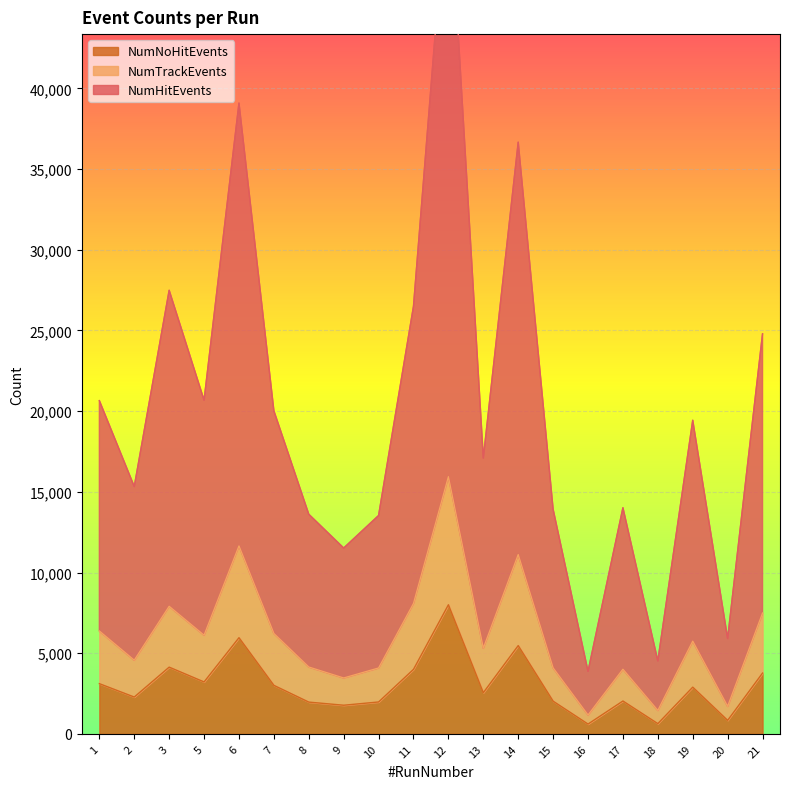

What is the highest value of the NumHitEvents series?

53650